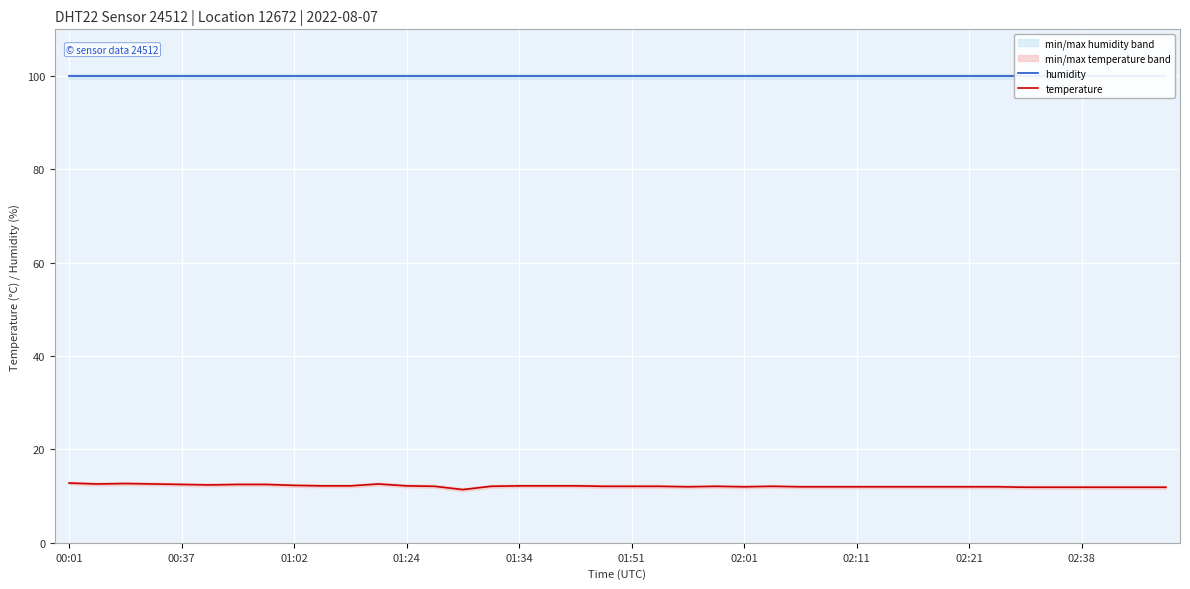

True or false: humidity and temperature cross at least once.

False